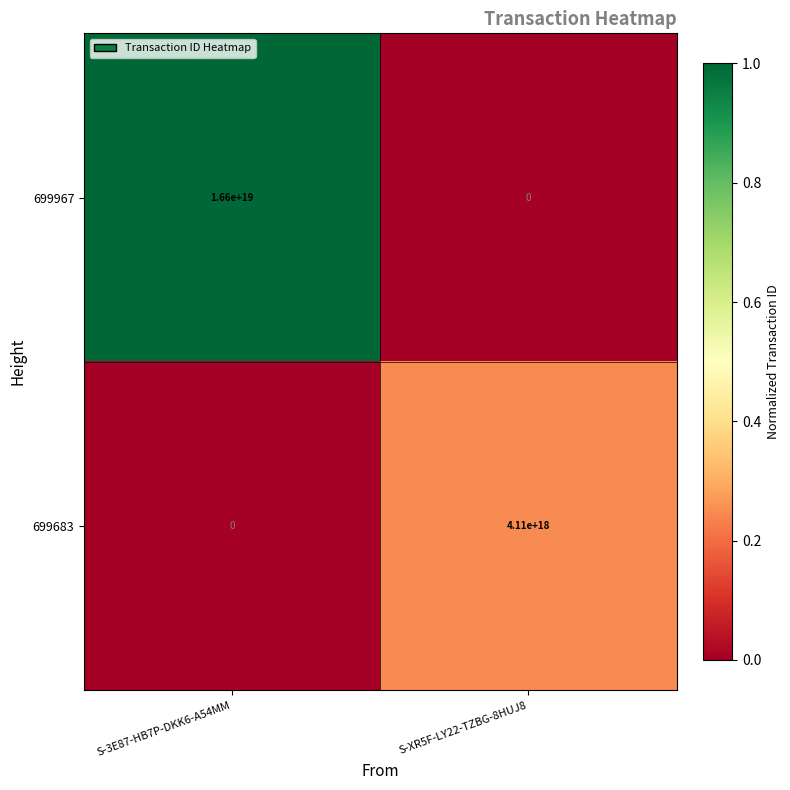

At which label is 699967 closest to 8300000000000000000?

S-3E87-HB7P-DKK6-A54MM